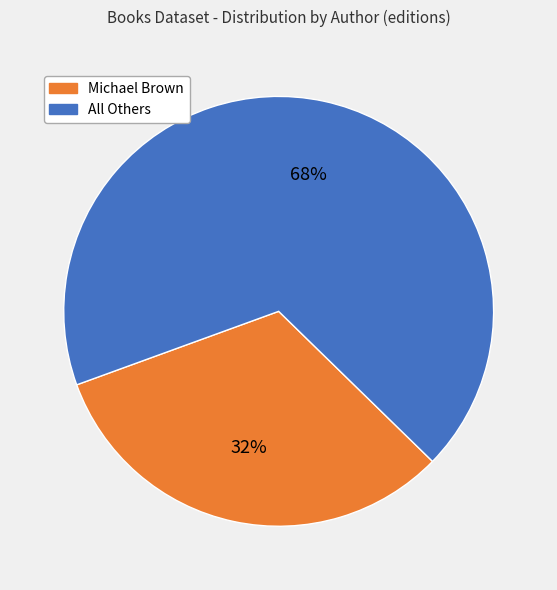

To the nearest percent, what percentage of the pie is Michael Brown?

32%